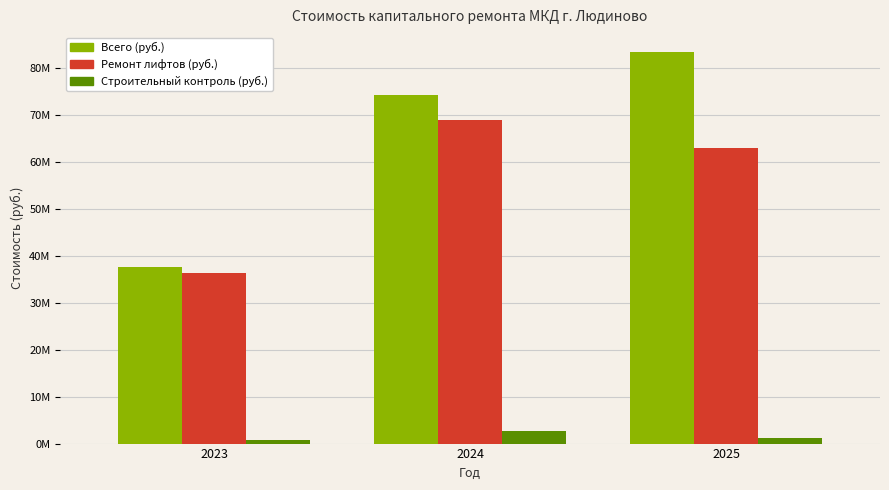

What is the difference between the Ремонт лифтов (руб.) values at 2023 and 2024?

32443428.0